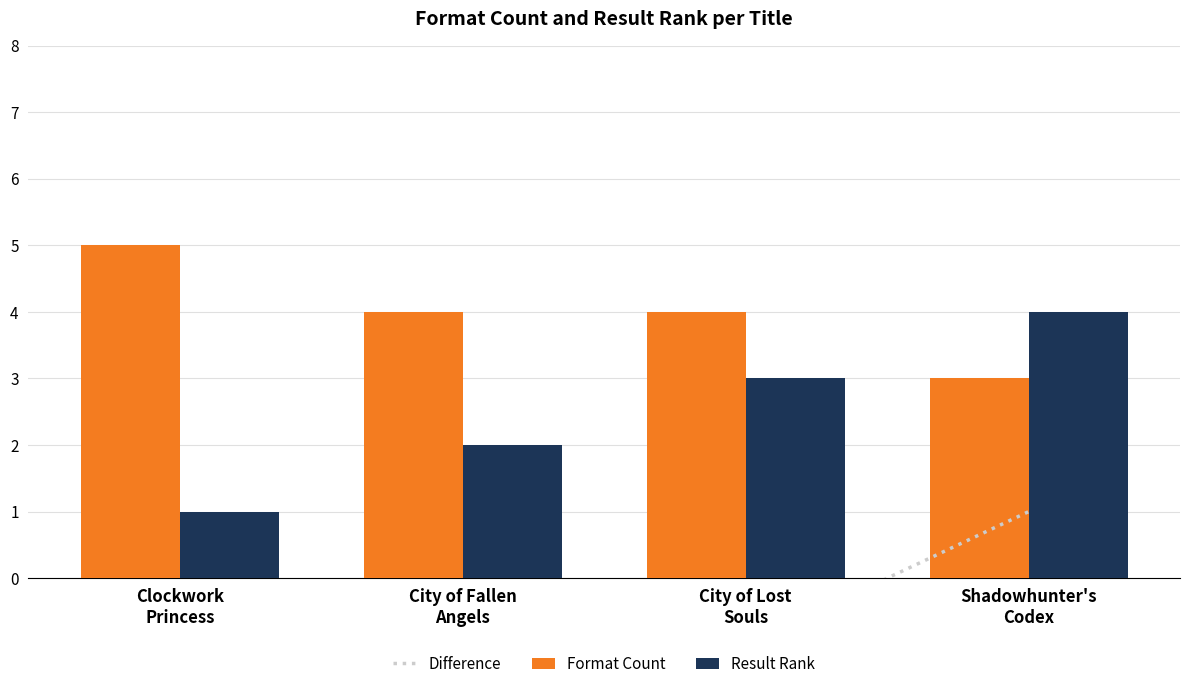

Which has a higher value, City of Fallen
Angels or Clockwork
Princess?

City of Fallen
Angels